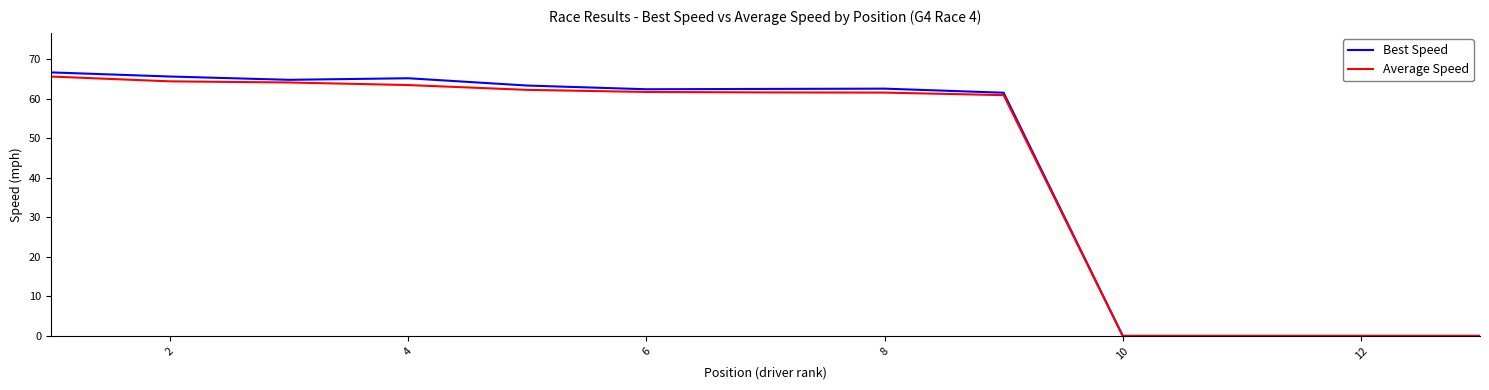

What is the highest value of the Best Speed series?

66.6